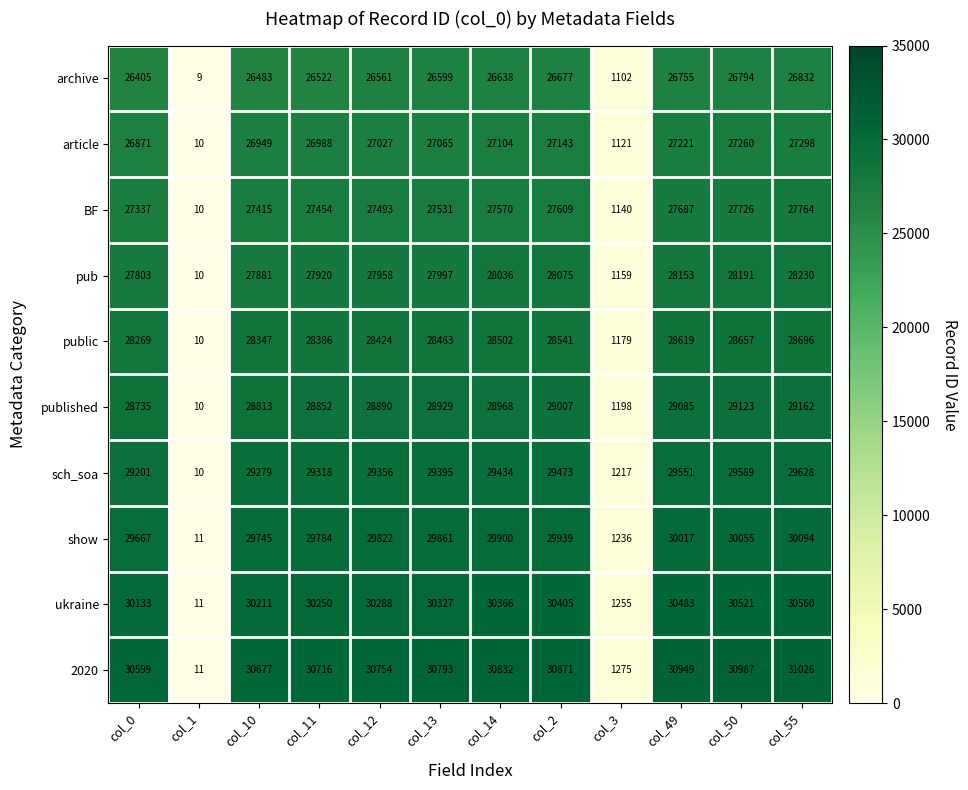

What is the difference between the second highest and second lowest values in the 2020 series?

29712